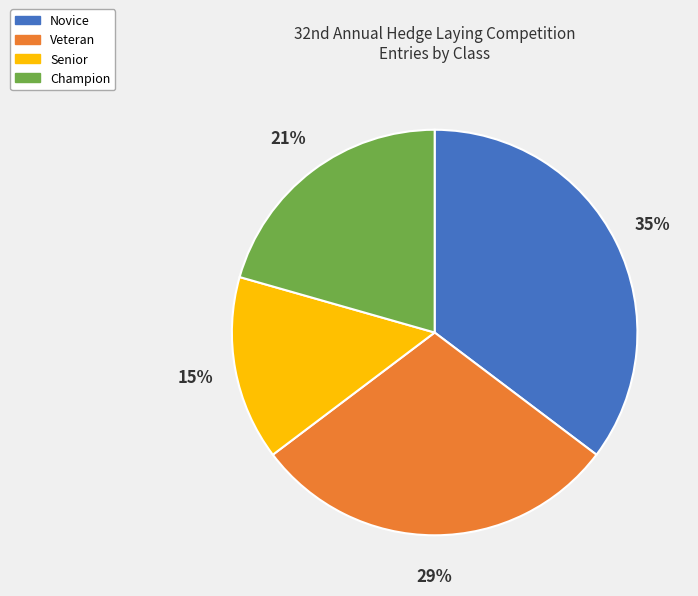

Is the sum of Veteran and Senior greater than half?

No